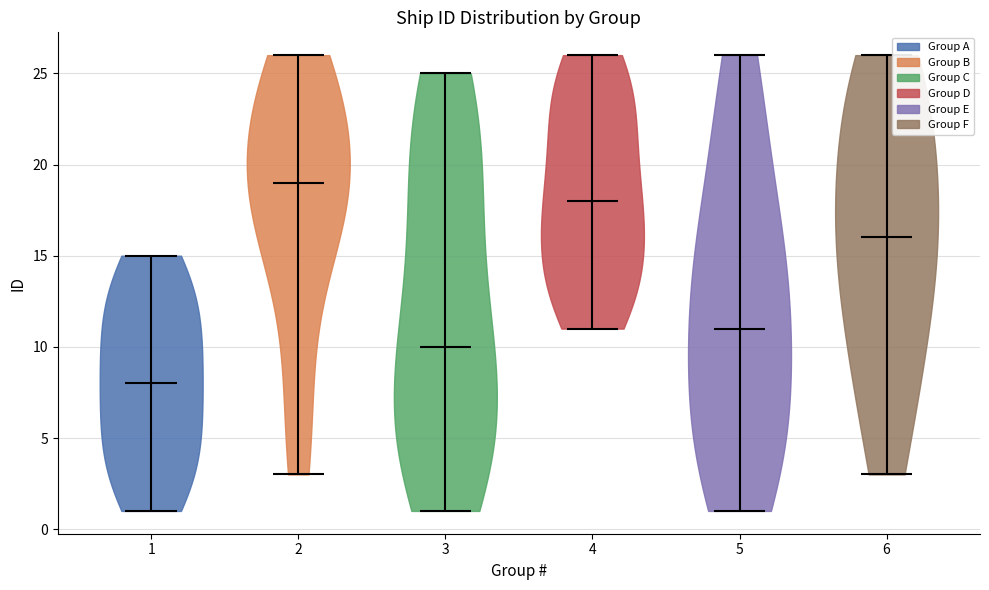

Reading left to right, read every violin against the y-axis: where its median line is, and the lowest and highest points it reaches. The values are not printed on the chart, so give them approximately, as read against the axis.

1: median line 8, lowest point 1, highest point 15
2: median line 19, lowest point 3, highest point 26
3: median line 10, lowest point 1, highest point 25
4: median line 18, lowest point 11, highest point 26
5: median line 11, lowest point 1, highest point 26
6: median line 16, lowest point 3, highest point 26